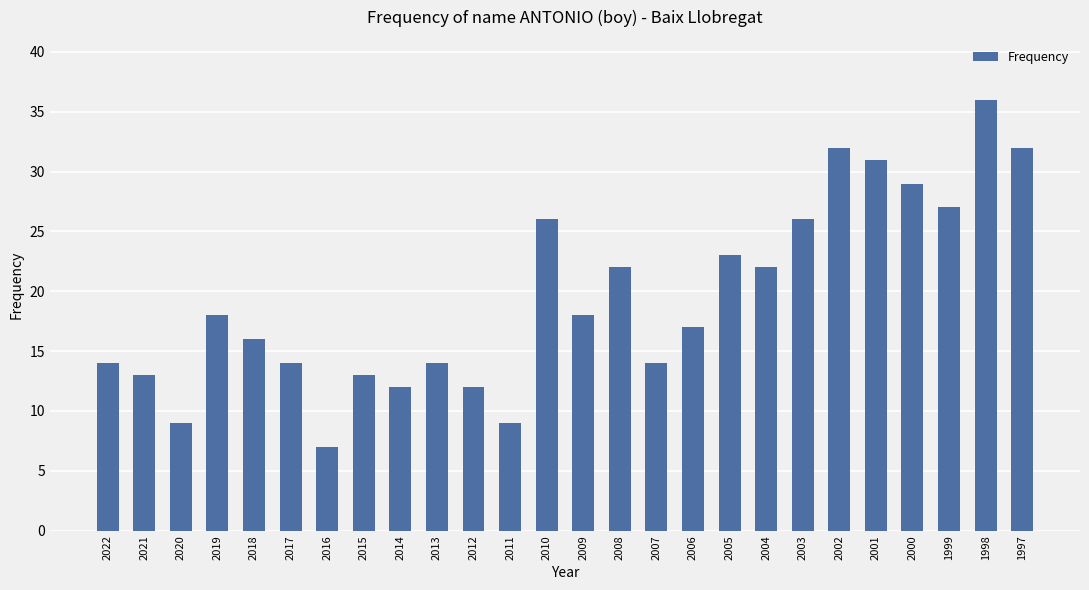

True or false: the data shows 9 at 2020.

True